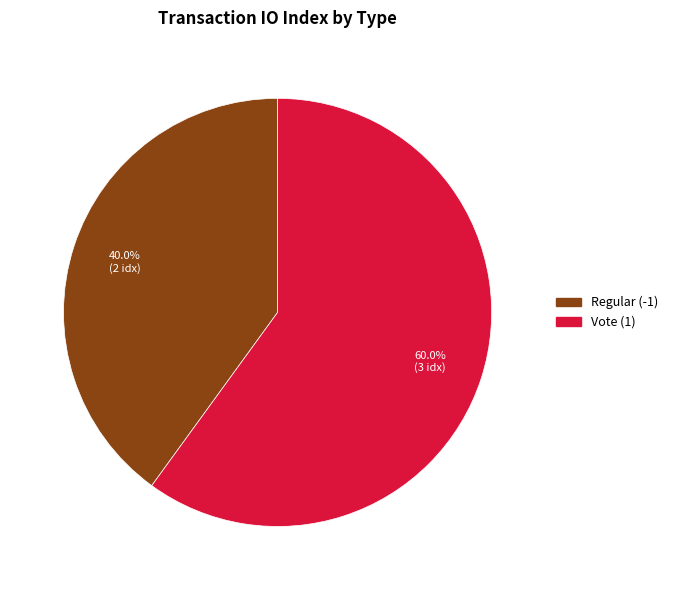

Combined, what portion of the pie is Regular (-1) and Vote (1)?

100.0%